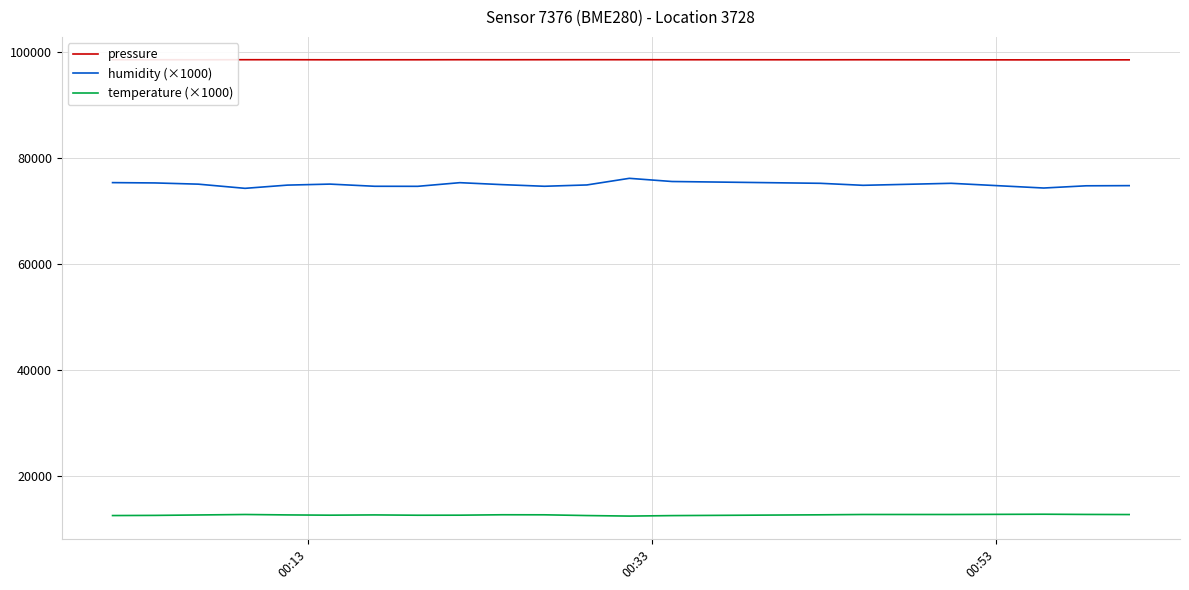

Reading right to left, transcribe all the data shown in this chart.

pressure: 98537.2	98533.1	98530.5	98543.9	98555.2	98548.7	98559.2	98561.9	98564.1	98561.8	98557.3	98561.6	98552.2	98550.9	98548.5	98560.6	98562.3	98552.0	98558.2	98564.1
humidity (×1000): 74780.0	74750.0	74330.0	75220.0	74840.0	75220.0	75560.0	76160.0	74910.0	74660.0	74970.0	75340.0	74650.0	74660.0	75070.0	74880.0	74270.0	75060.0	75290.0	75350.0
temperature (×1000): 12660.0	12680.0	12720.0	12670.0	12670.0	12610.0	12460.0	12370.0	12470.0	12610.0	12620.0	12540.0	12530.0	12590.0	12540.0	12590.0	12670.0	12580.0	12500.0	12470.0